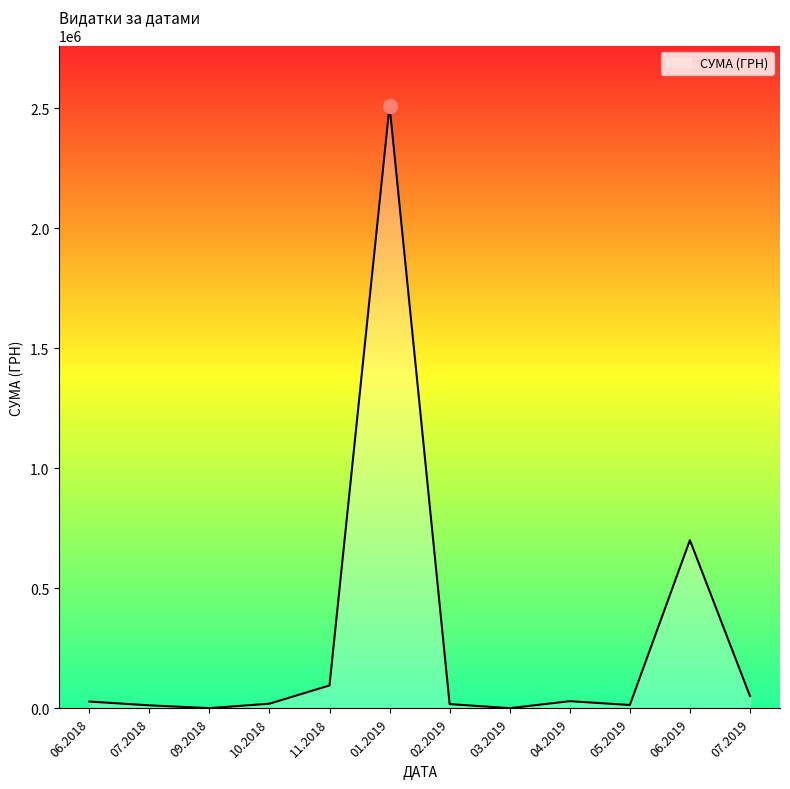

How many categories are shown in the chart?

12